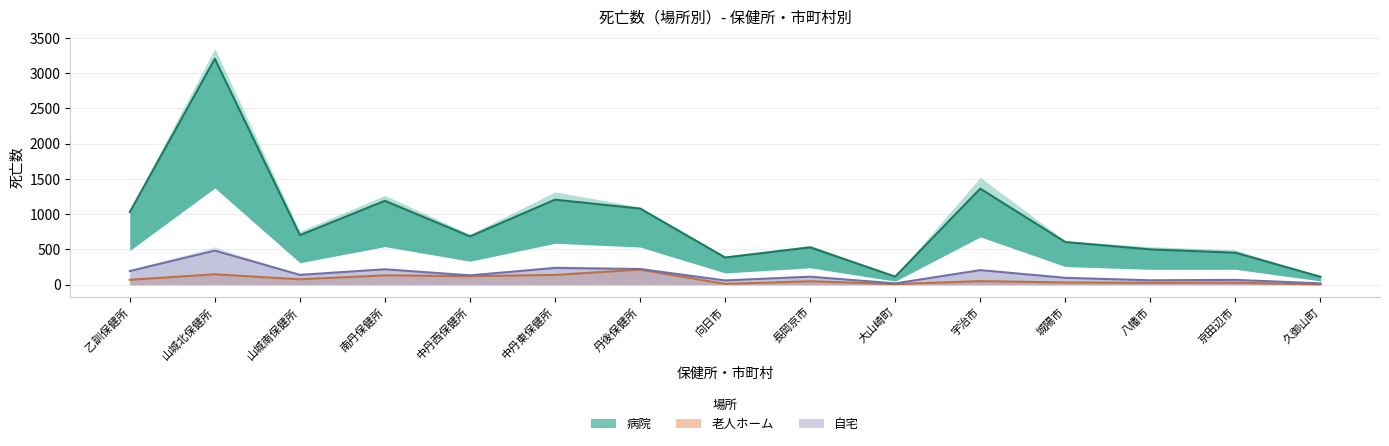

What is the spread (max minus min) of values at 城陽市?

573